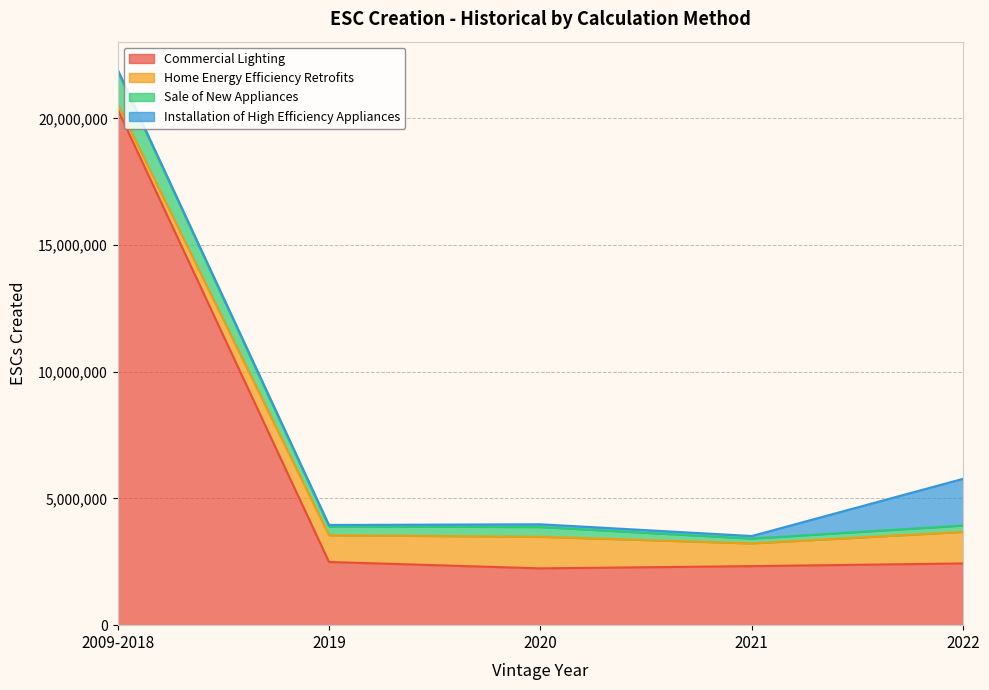

True or false: Sale of New Appliances and Commercial Lighting cross at least once.

False